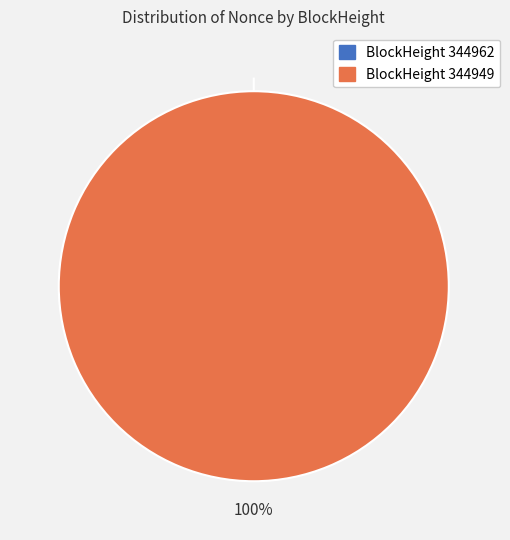

Which slice is the largest?

344949